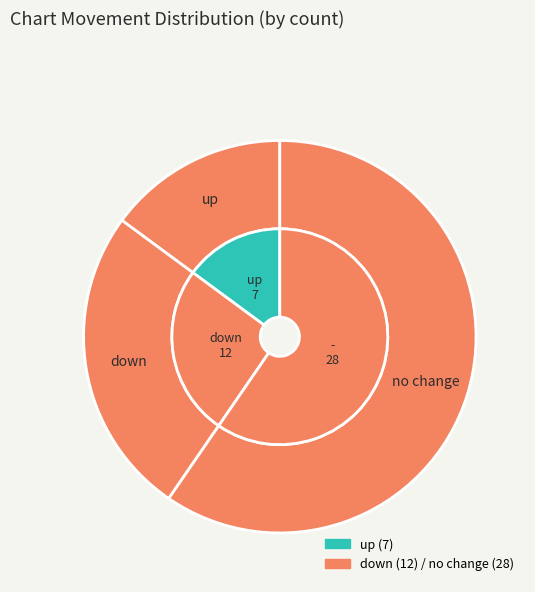

The down slice represents 26% of the pie. True or false?

True